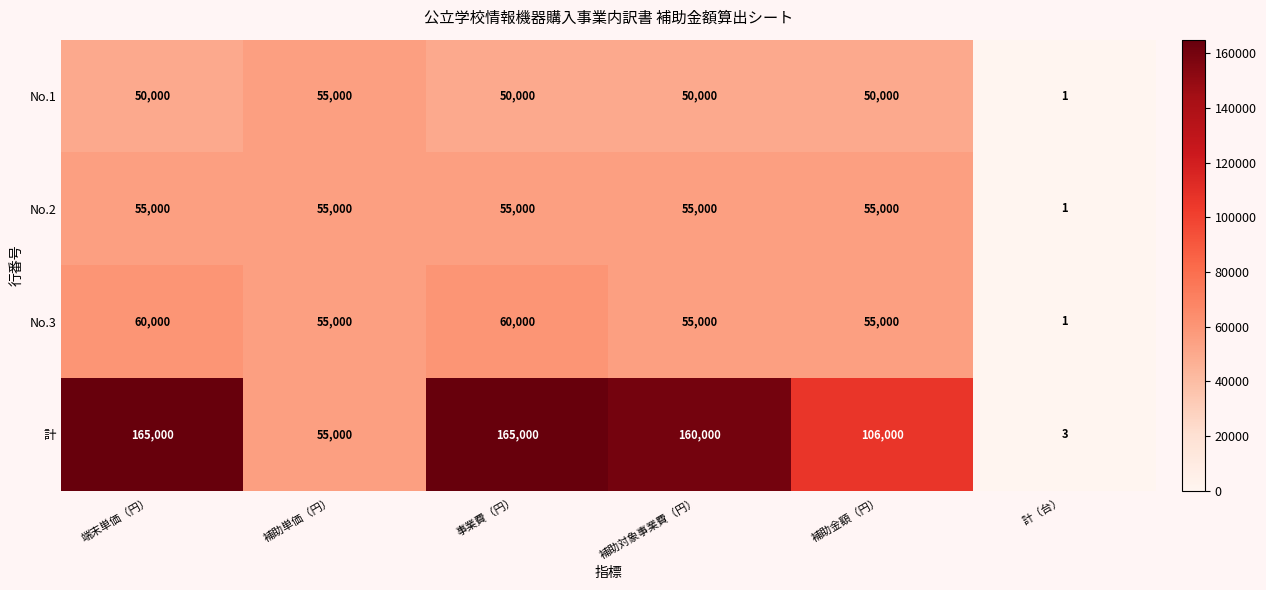

The value of No.3 at 補助対象事業費（円） is 55000. True or false?

True